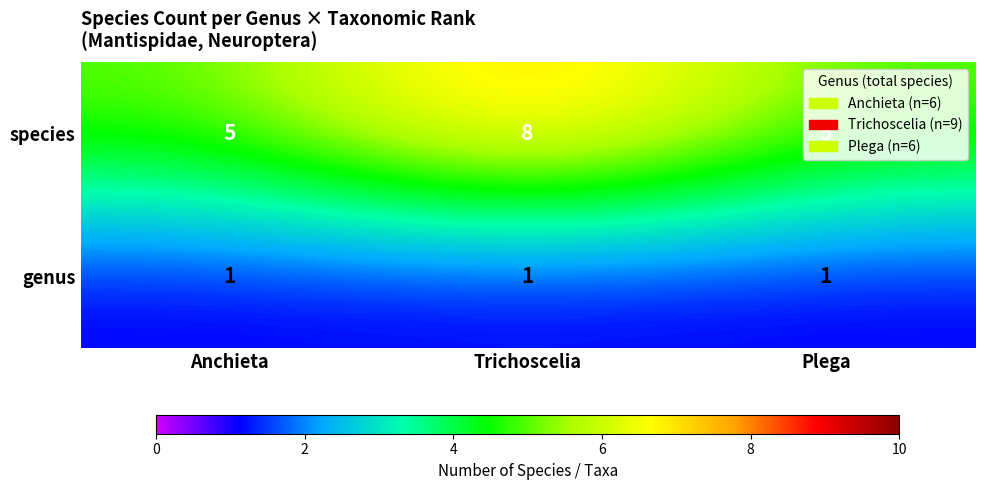

Count the species values in the range 5 to 8.

3